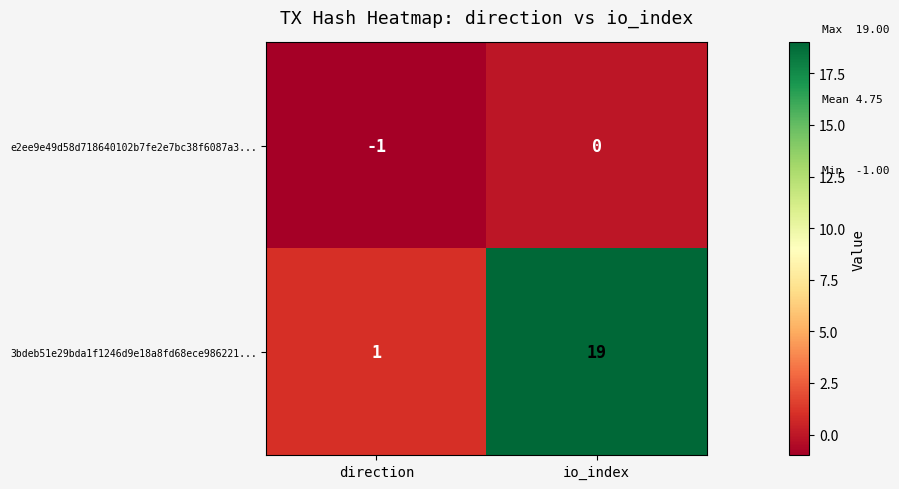

Which series has the widest spread of values?

3bdeb51e29bda1f1246d9e18a8fd68ece986221...